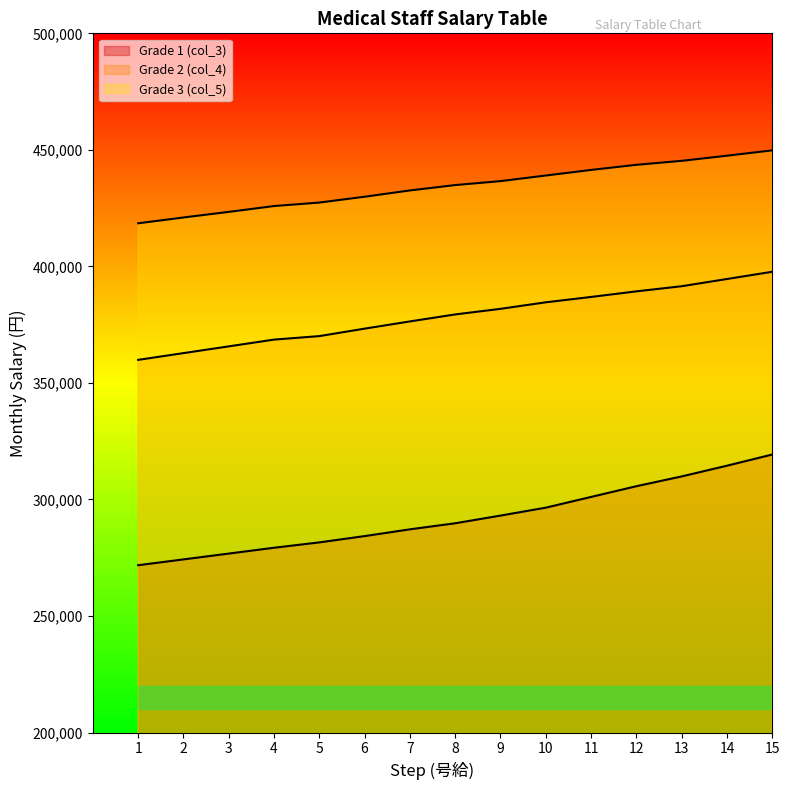

What is the greatest value displayed?

449800